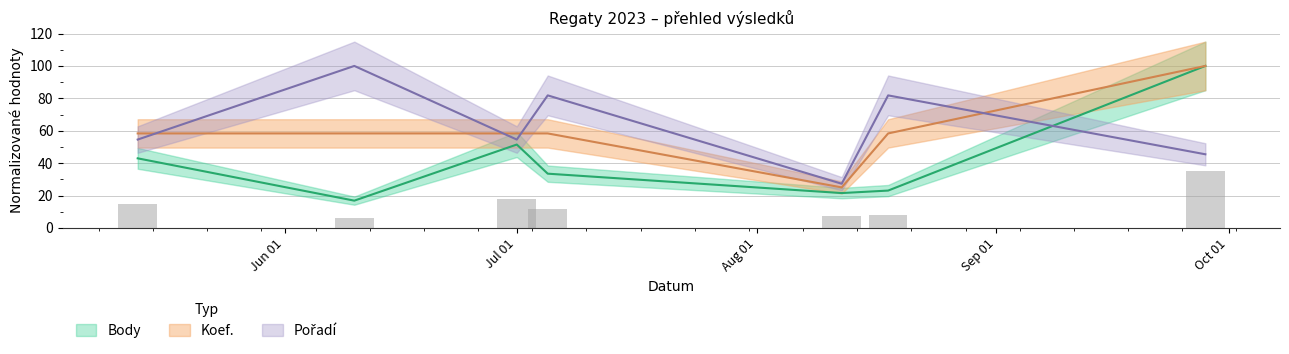

The Koef. series shows 58.3 at 2023-06-10. True or false?

True